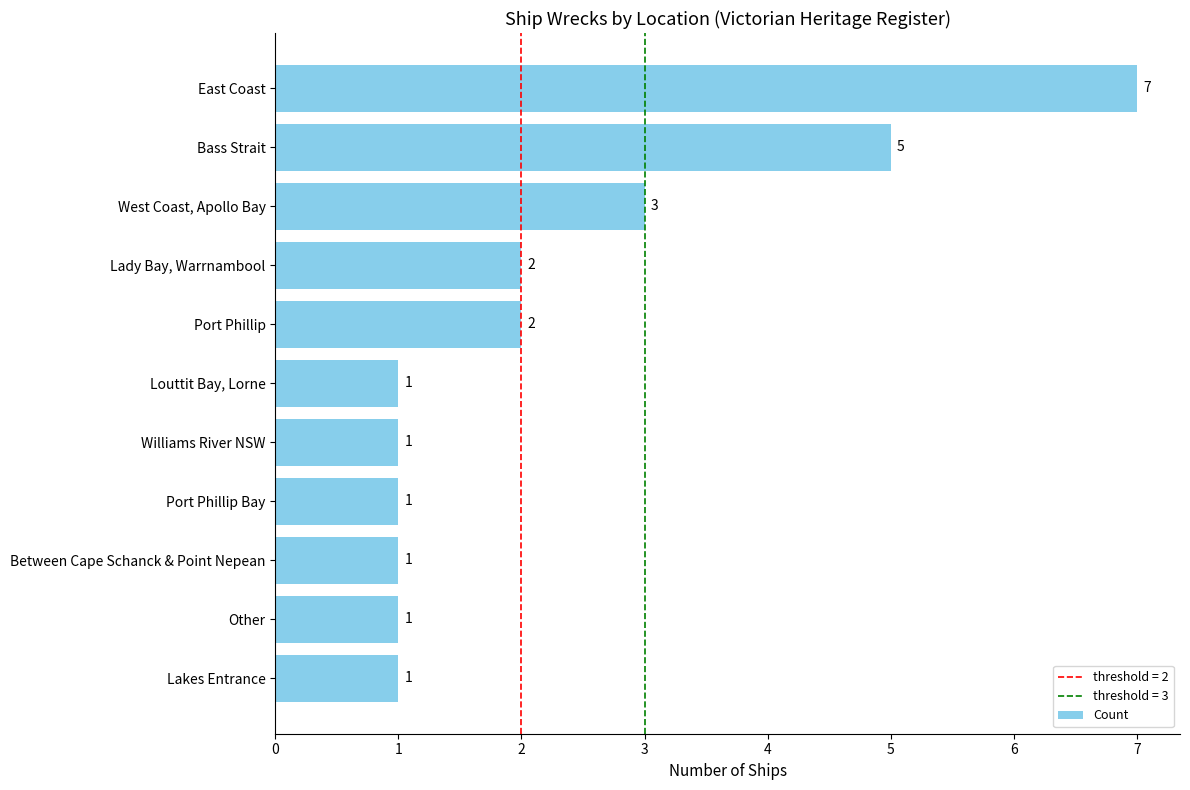

Where is the data nearest to the value 4?

West Coast, Apollo Bay